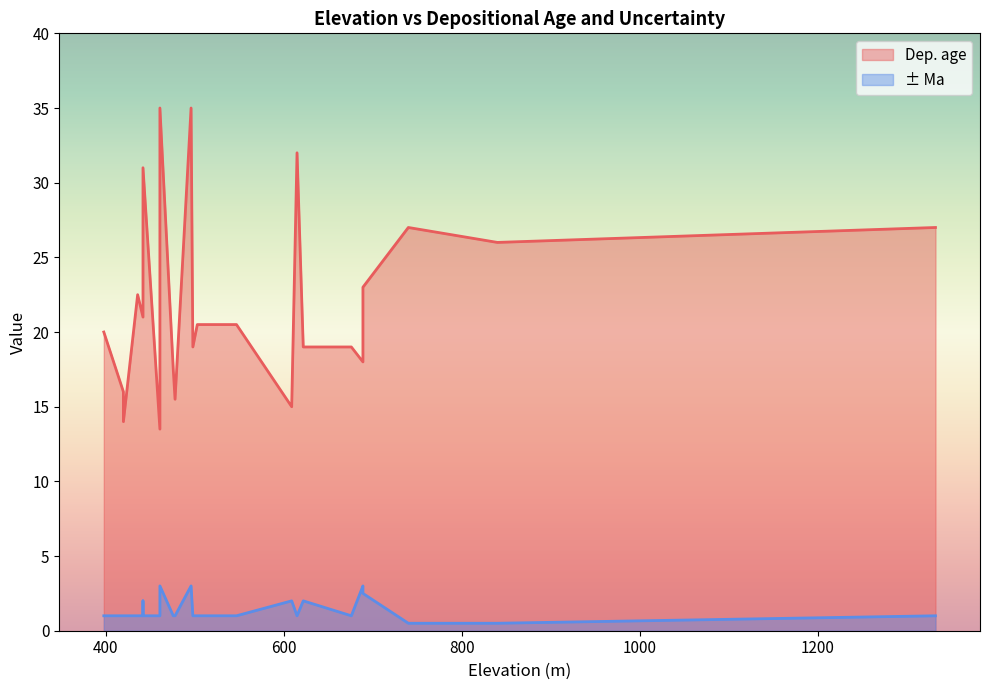

At 547, list the series in order from largest to smallest.

Dep. age, ± Ma